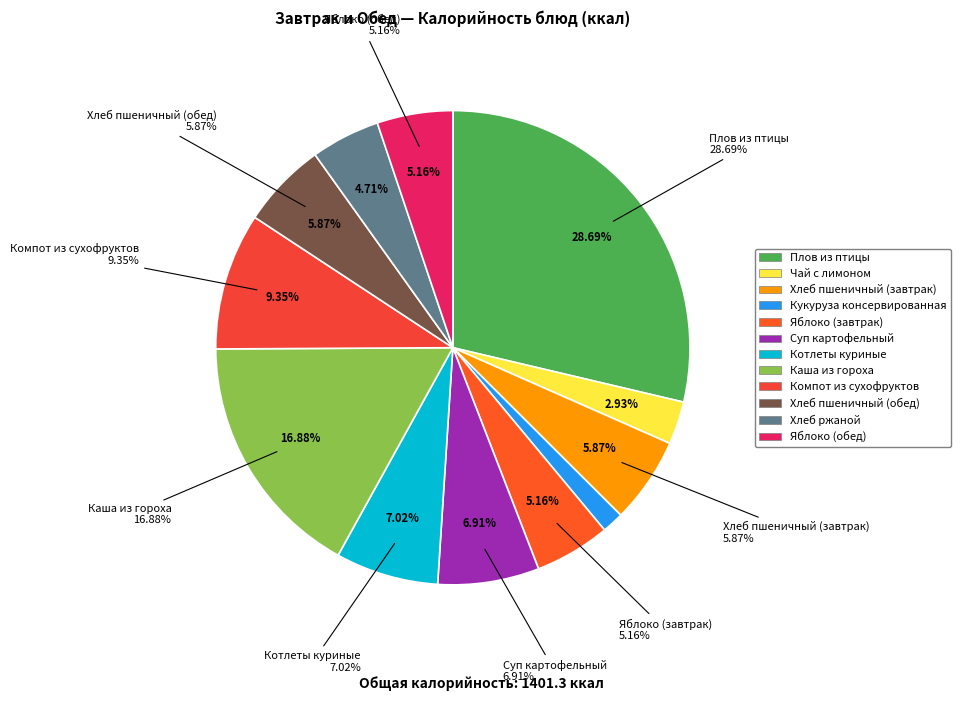

Is there a majority slice in this chart?

No